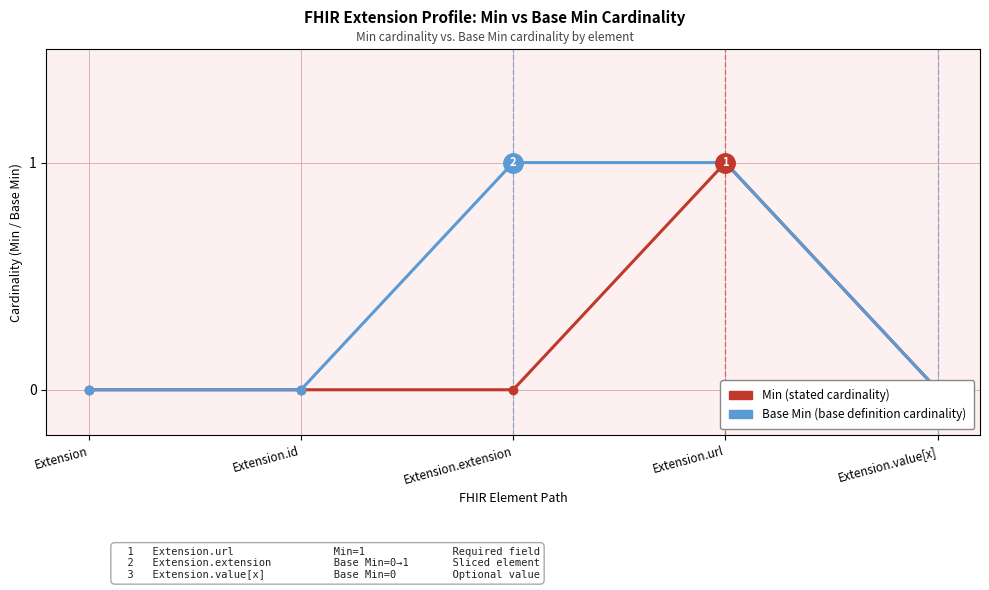

Is it true that Base Min equals 0 at Extension.id?

True